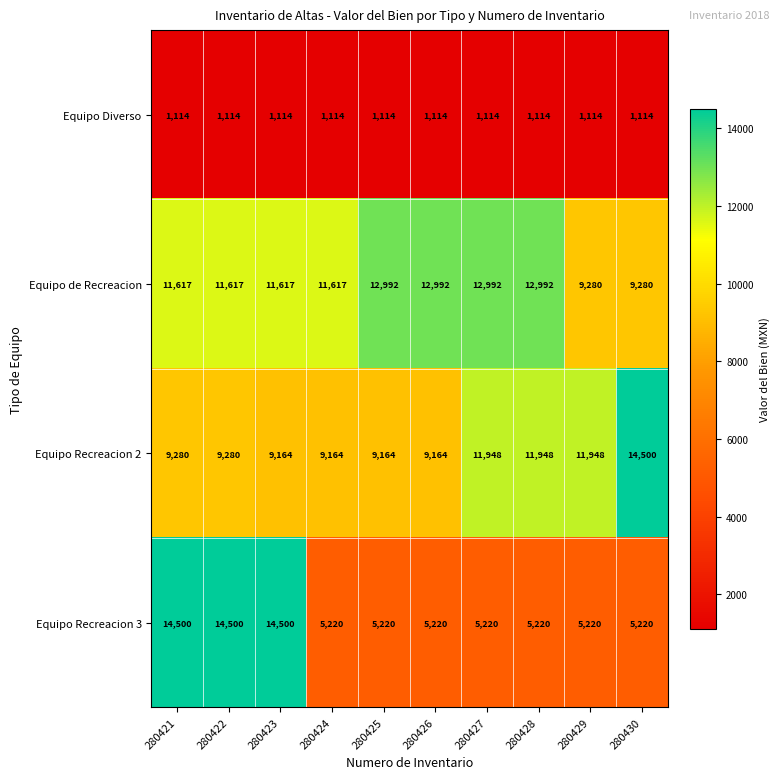

Between 280421 and 280429, which series saw the biggest shift?

Equipo Recreacion 3